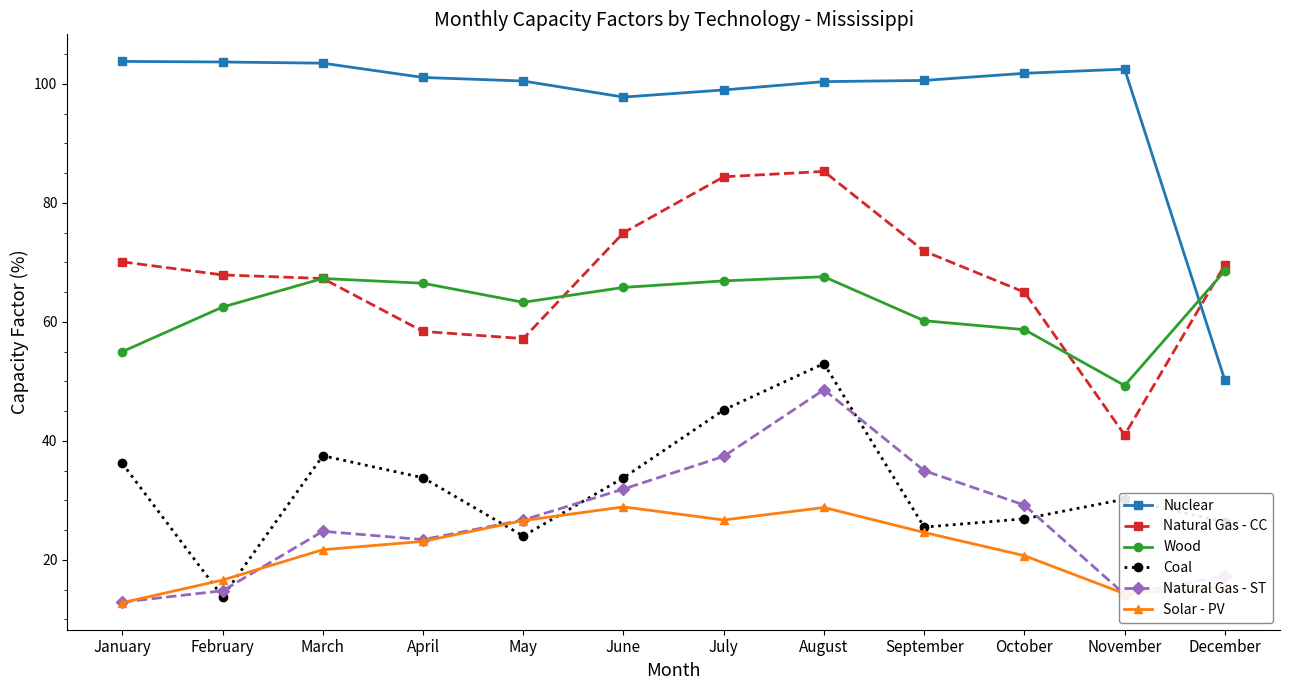

At which label is Natural Gas - ST closest to 30?

October